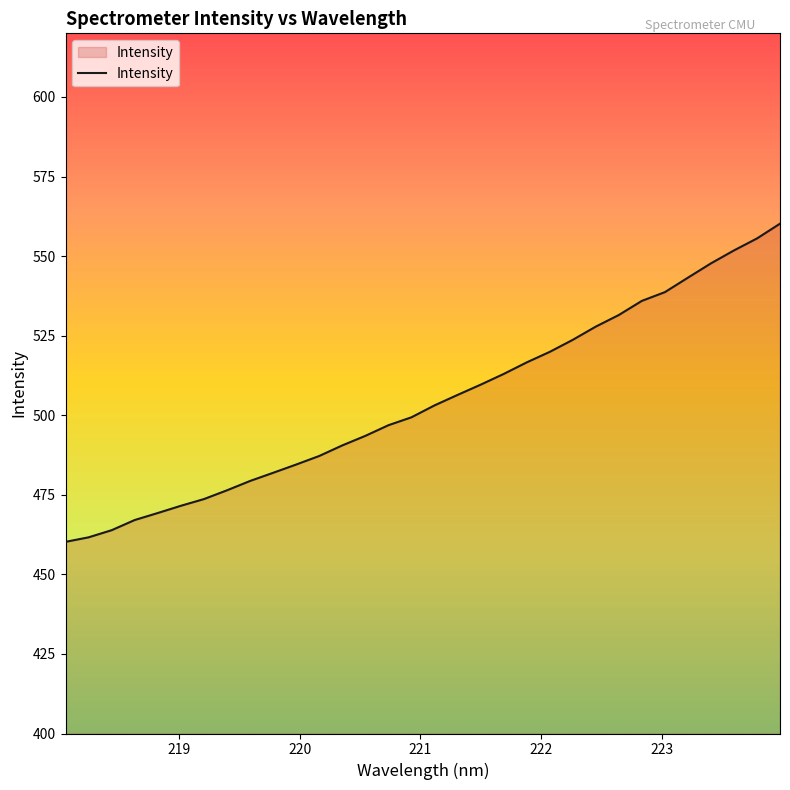

What is the greatest value displayed?

560.2